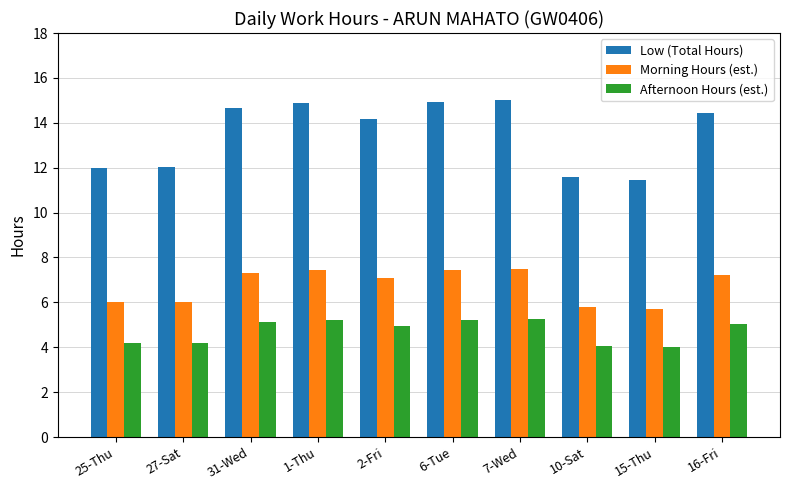

The value of Morning Hours (est.) at 16-Fri is 3.8. True or false?

False